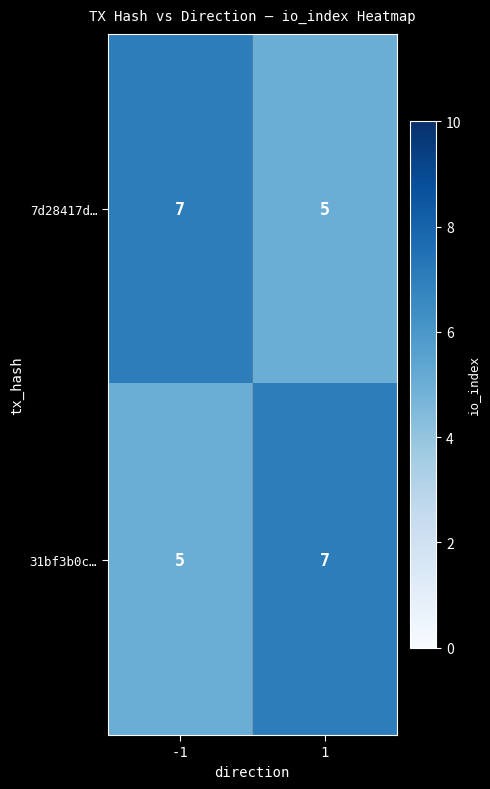

Reading left to right, what are all the values shown in this chart?

7d28417d…: 7	5
31bf3b0c…: 5	7